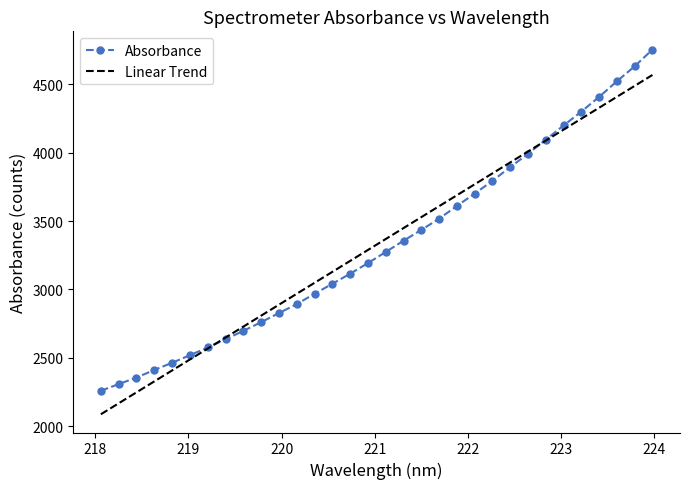

Which series has the widest spread of values?

Absorbance